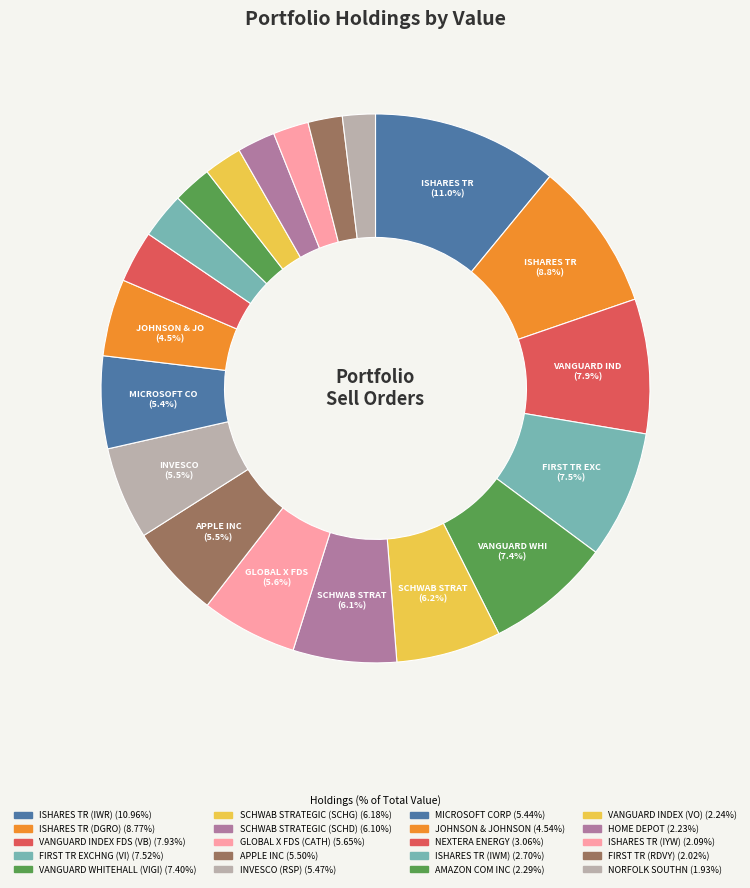

Which slice is the smallest?

NORFOLK SOUTHN